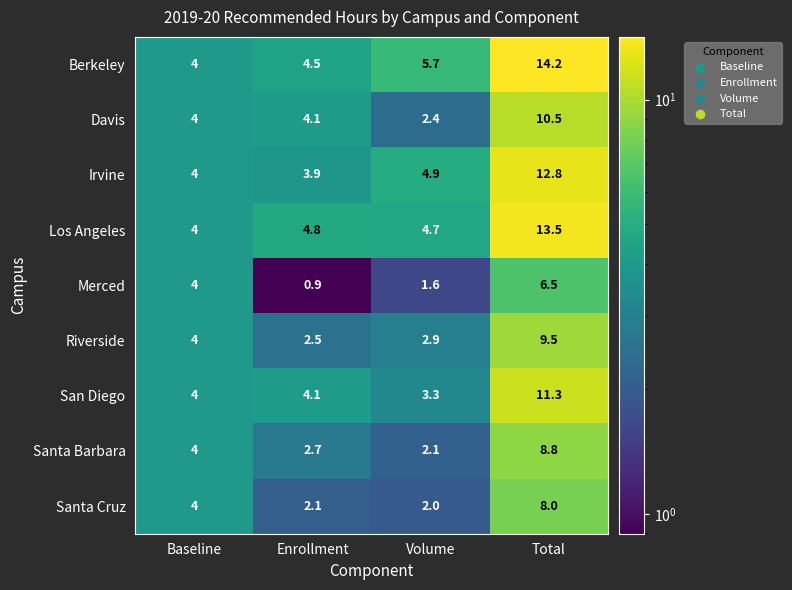

What is the greatest value displayed?

14.2